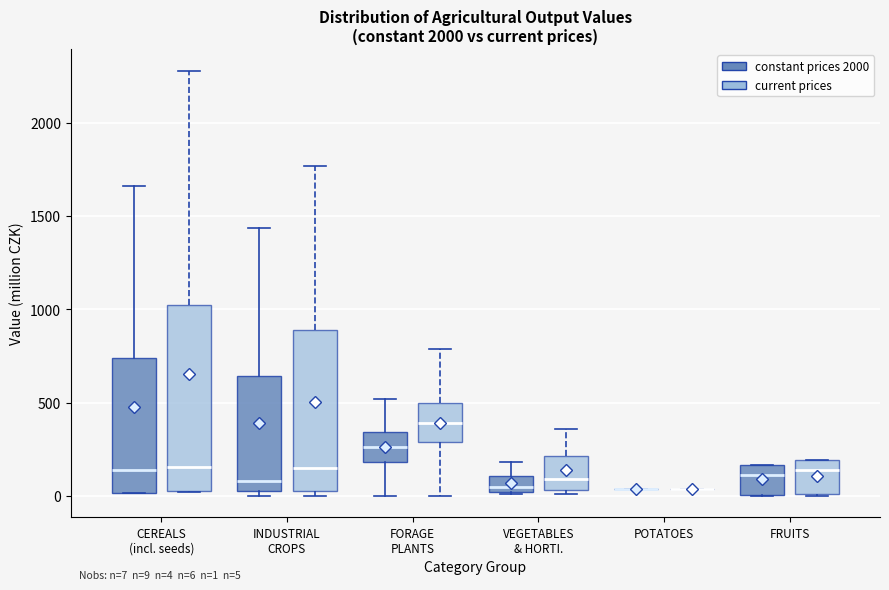

Comparing the boxes themselves (not the whiskers), which one is the tallest?

CEREALS (incl. seeds) (current prices)